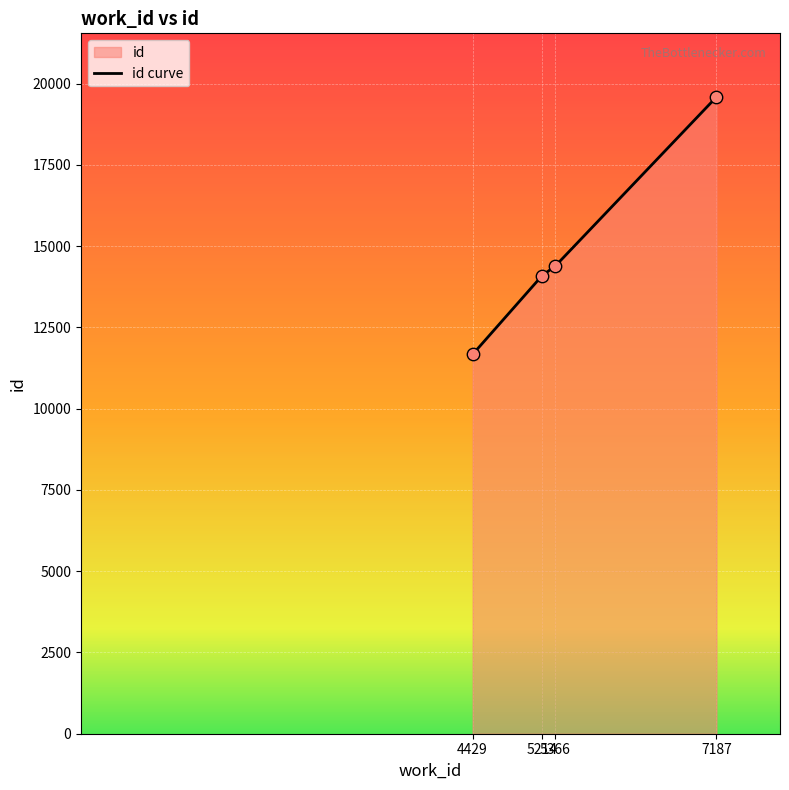

Approximately how many times larger is the value at 4429 compared to 5214?

0.8